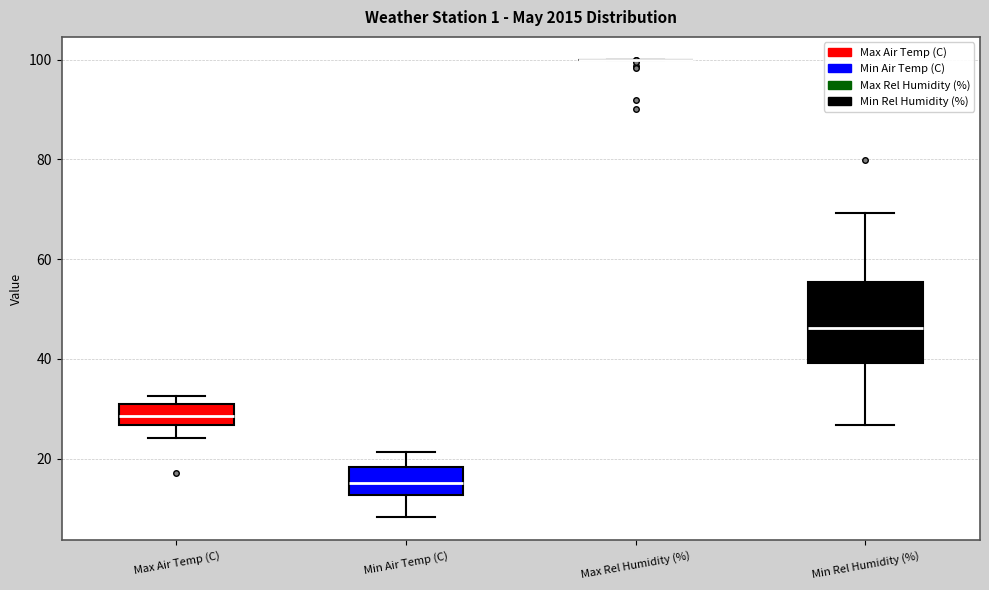

Where does the lower whisker of the box for Max Air Temp (C) end on the y-axis? The values are not printed on the chart, so give them approximately, as read against the axis.

24